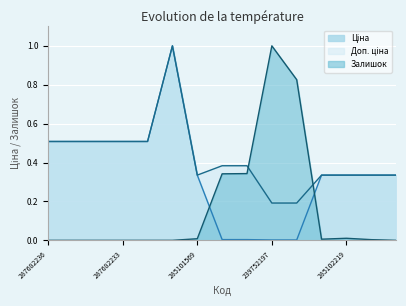

True or false: Доп. ціна and Ціна cross at least once.

False